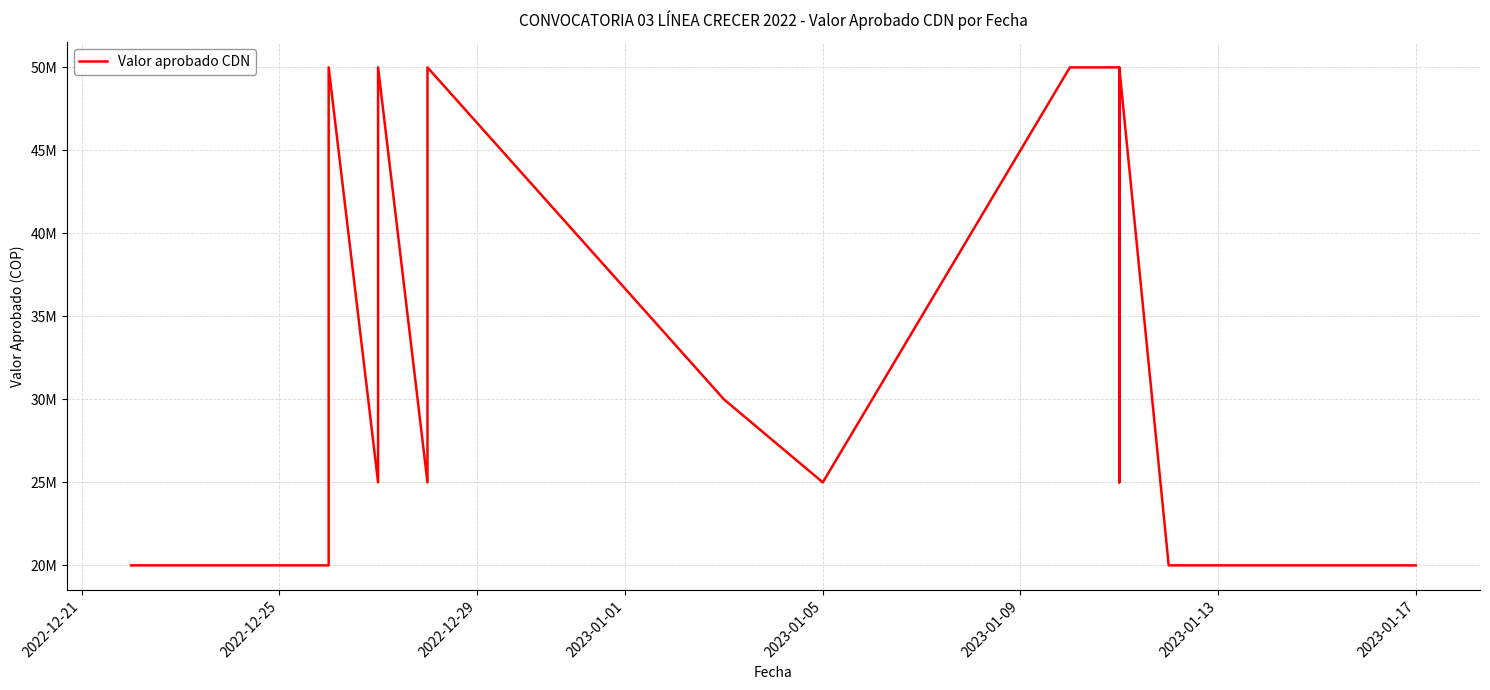

The chart shows a value of 13731439 at 2022-12-21. True or false?

False